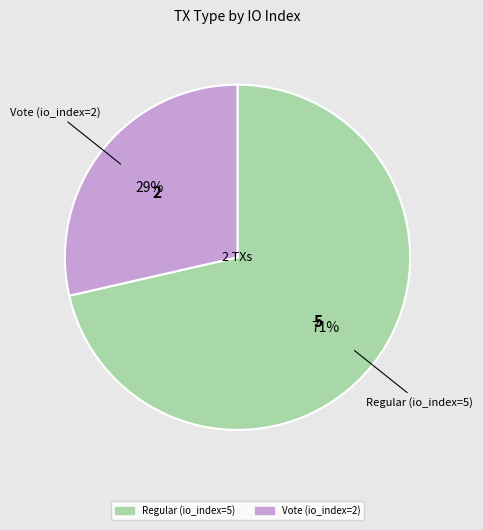

Is the sum of Vote (io_index=2) and Regular (io_index=5) greater than half?

Yes